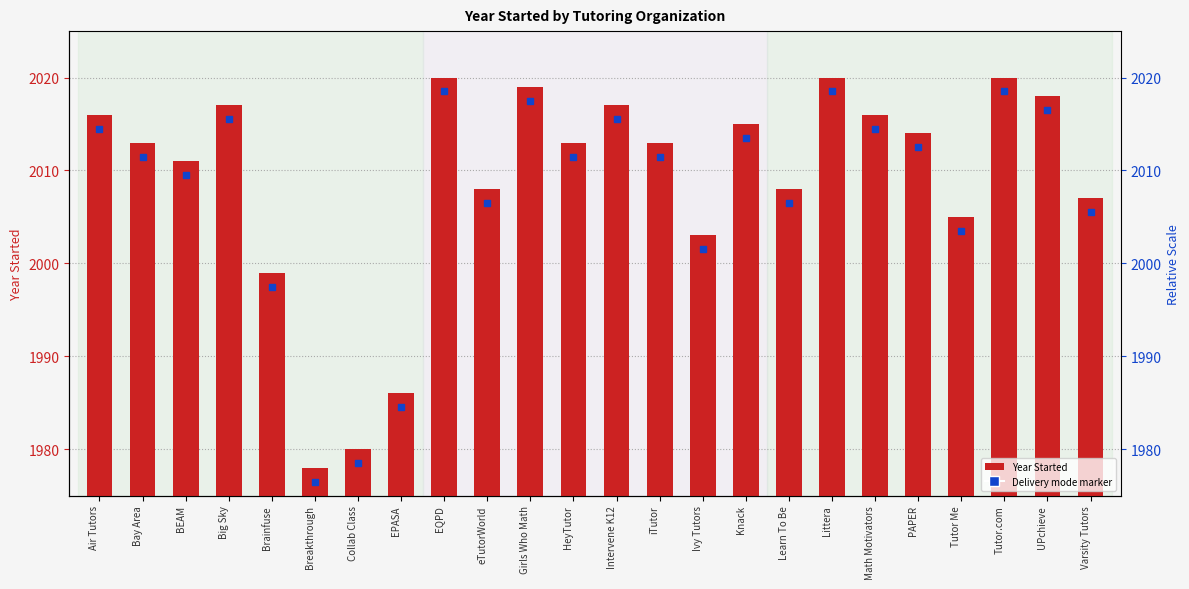

Rank the categories by value from lowest to highest.

Breakthrough, Collab Class, EPASA, Brainfuse, Ivy Tutors, Tutor Me, Varsity Tutors, eTutorWorld, Learn To Be, BEAM, Bay Area, HeyTutor, iTutor, PAPER, Knack, Air Tutors, Math Motivators, Big Sky, Intervene K12, UPchieve, Girls Who Math, EQPD, Littera, Tutor.com